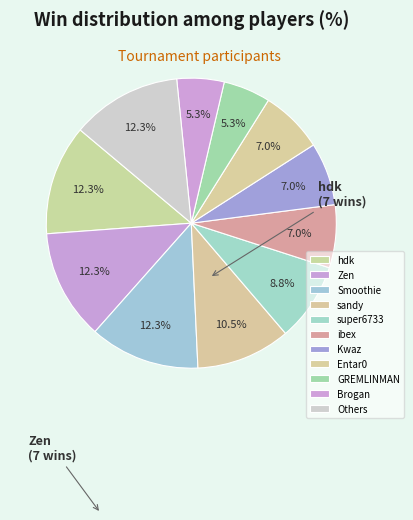

To the nearest percent, what is the difference between the largest and smallest slice percentages?

7%